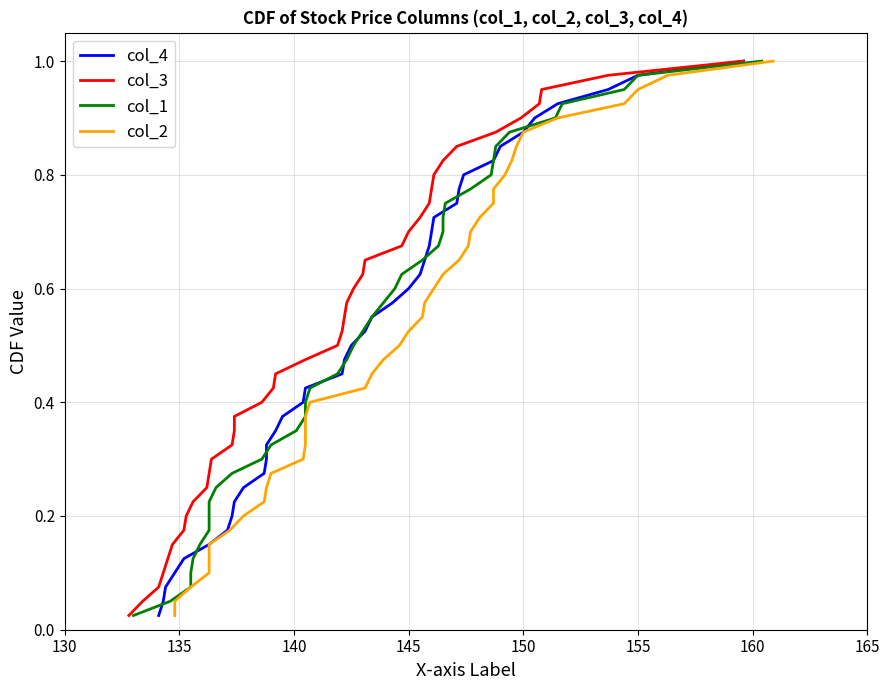

What is the difference between the maximum and minimum values in the col_1 series?

1.0